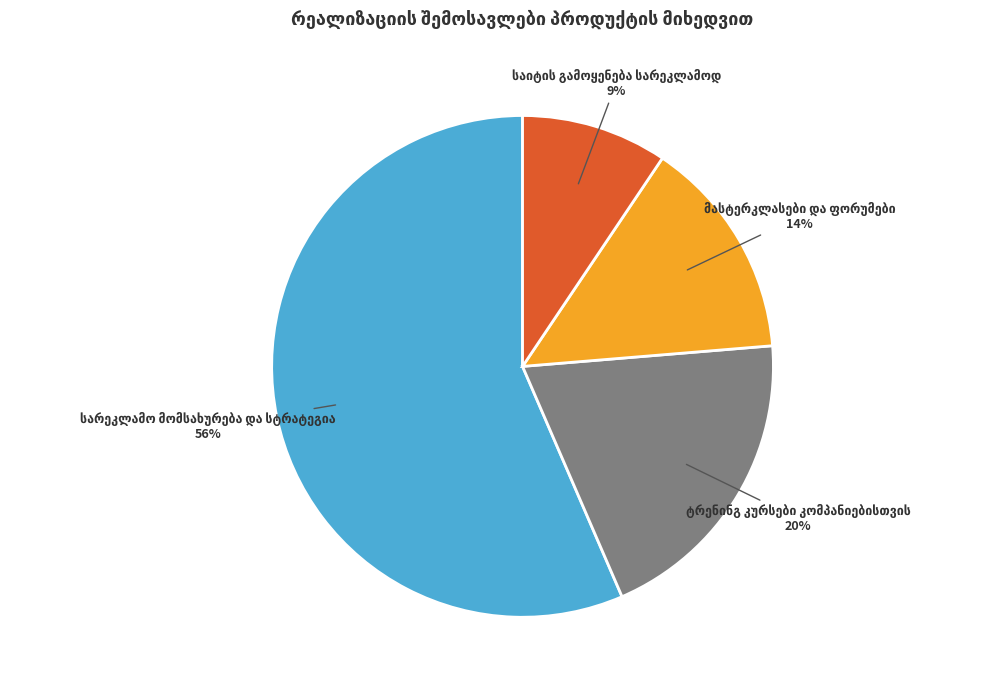

To the nearest percent, what is the difference between the largest and smallest slice percentages?

47%